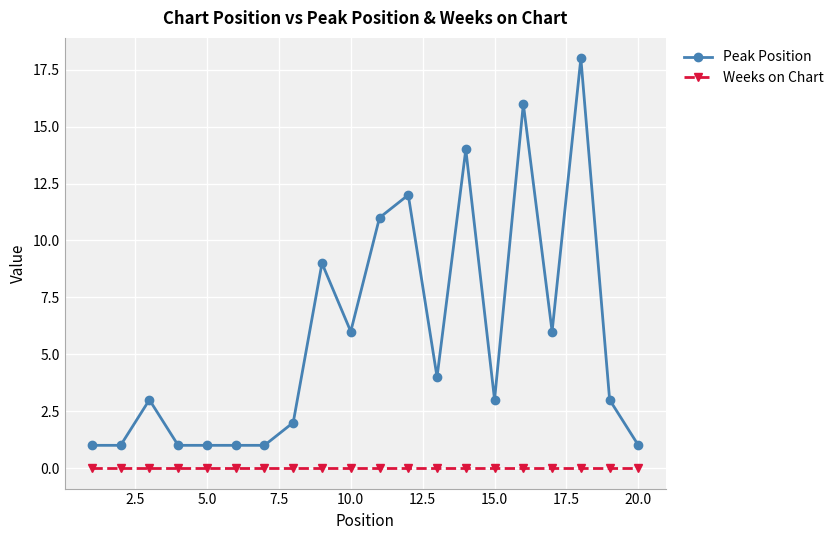

Which series has the largest range (max minus min)?

Peak Position